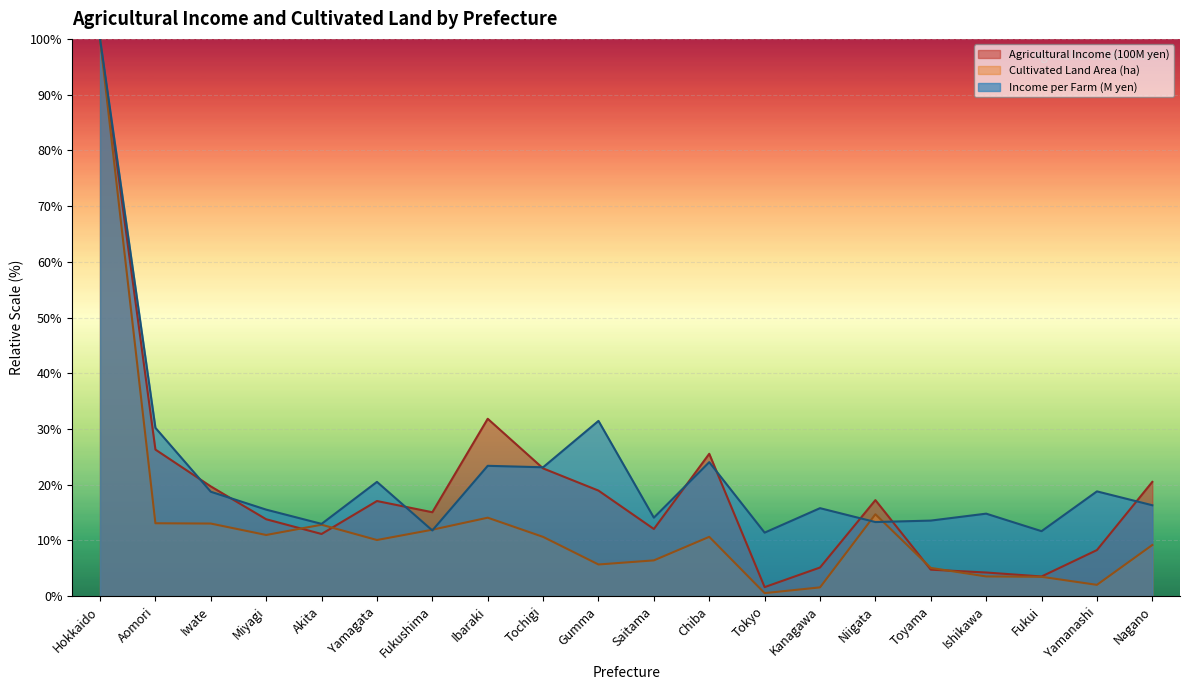

What is the maximum value shown in the chart?

100.0